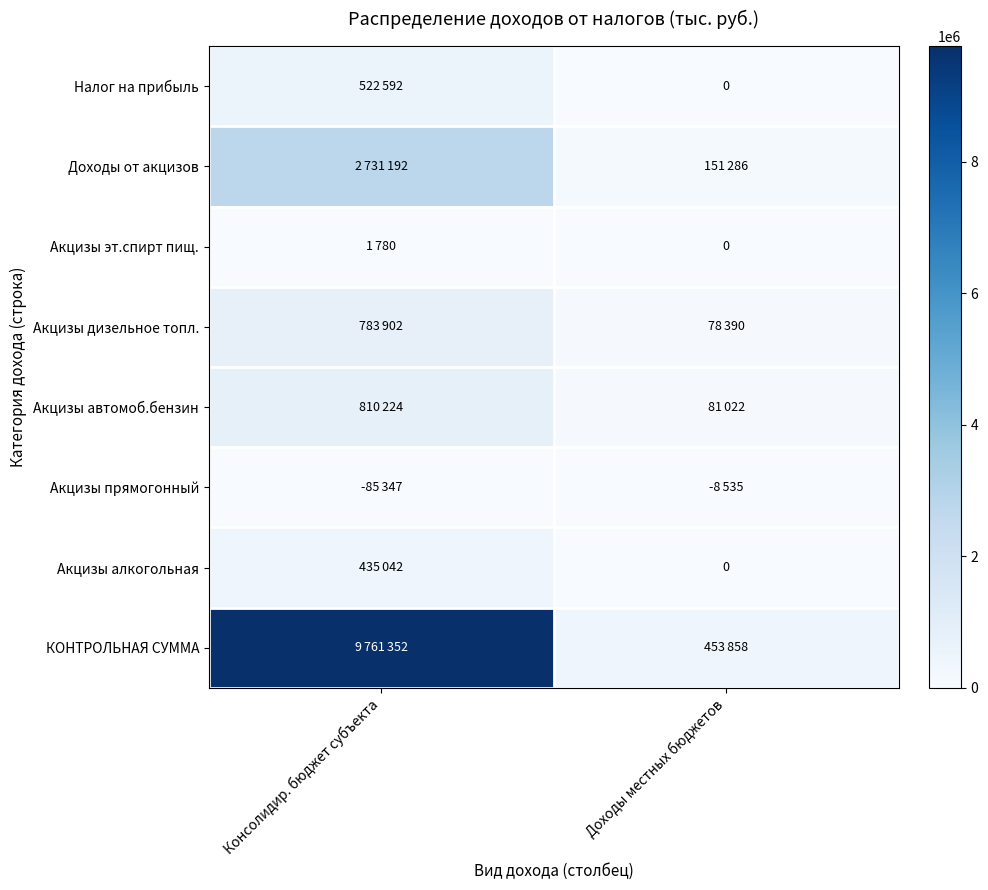

How many data points does each series have?

2